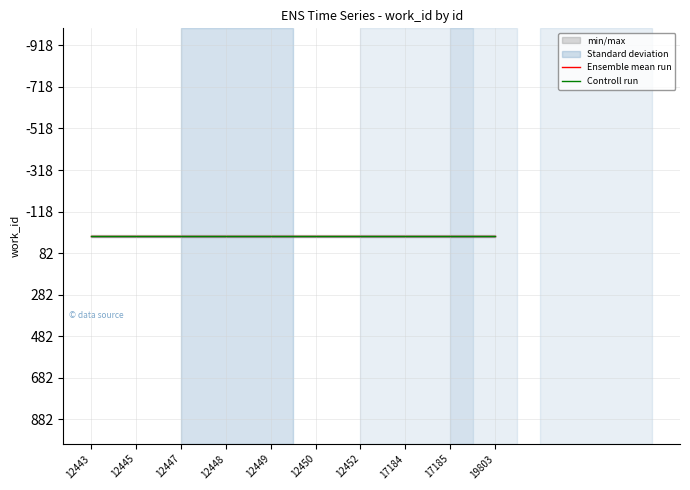

True or false: Ensemble mean run and Controll run cross at least once.

False